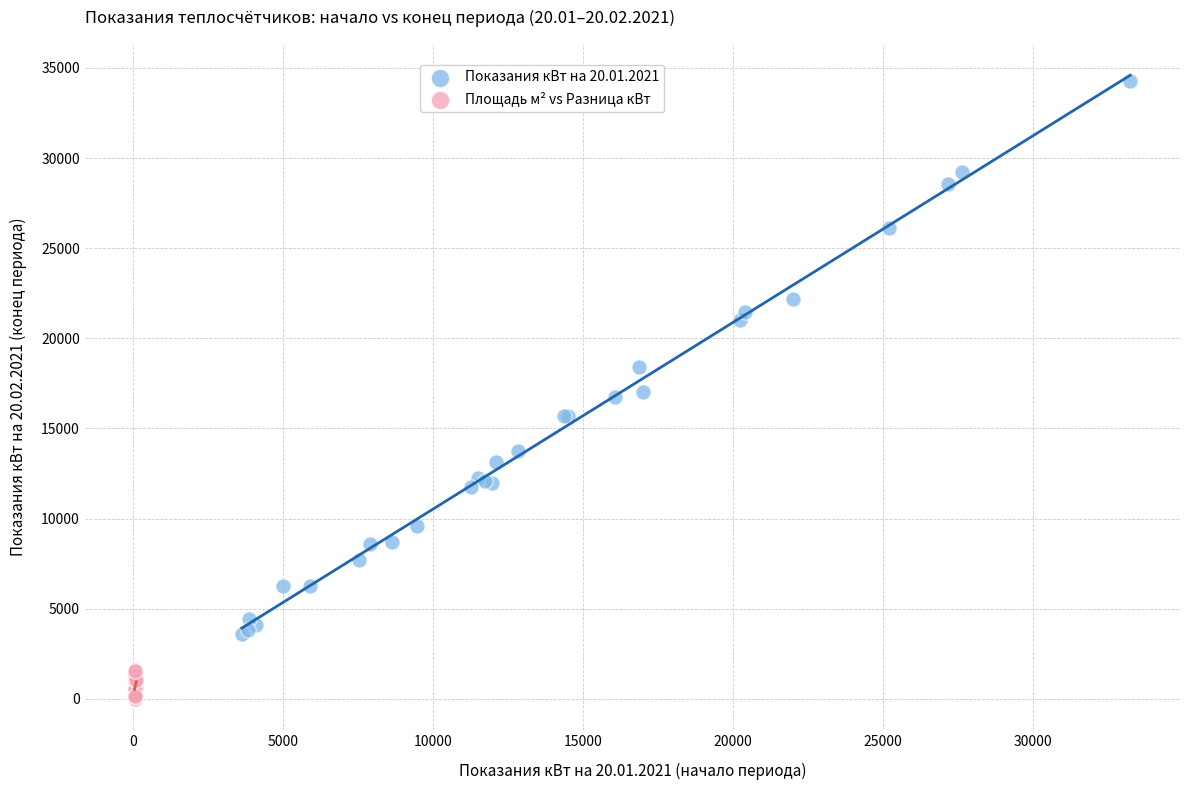

Which series has the widest spread of Y values?

Показания кВт на 20.01.2021